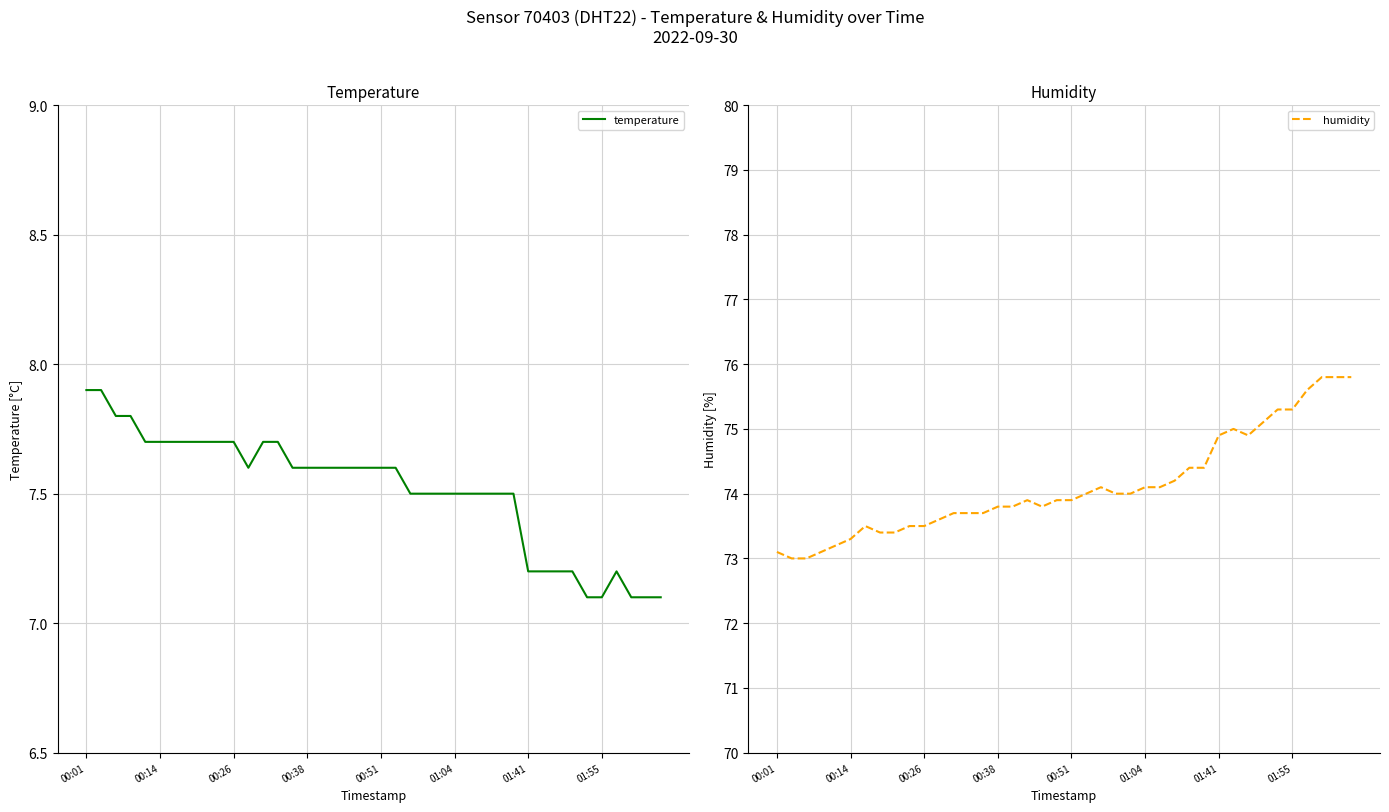

What is the value of the temperature point at the 3rd from the left?

7.8